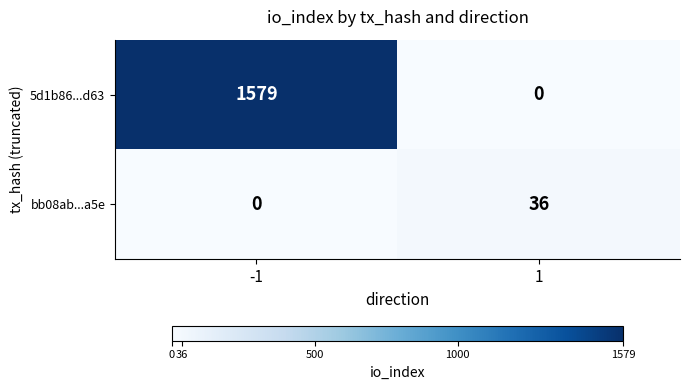

Which series changed the most between -1 and 1?

5d1b86...d63